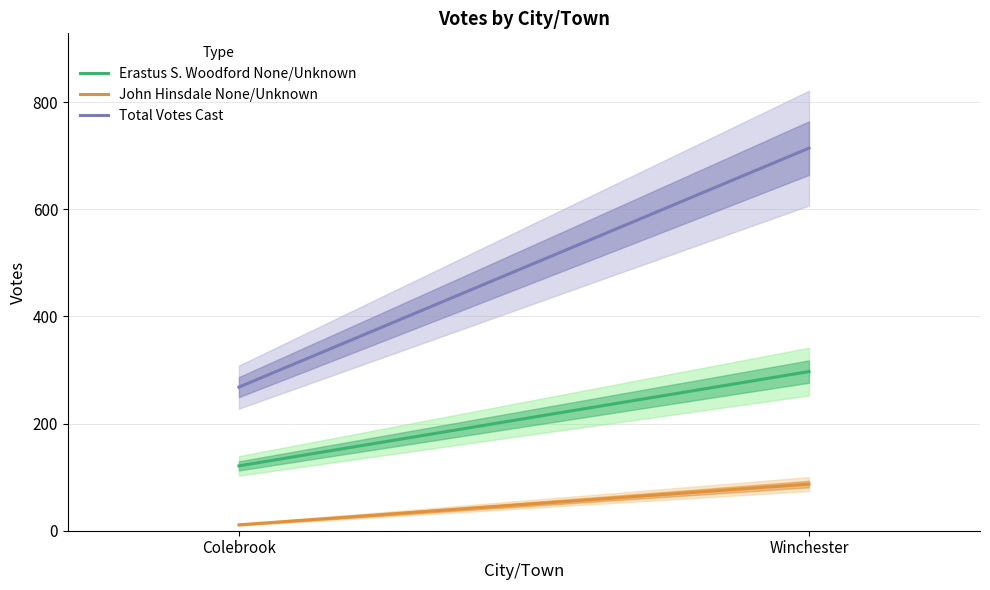

The value of Erastus S. Woodford None/Unknown at Winchester is 420. True or false?

False